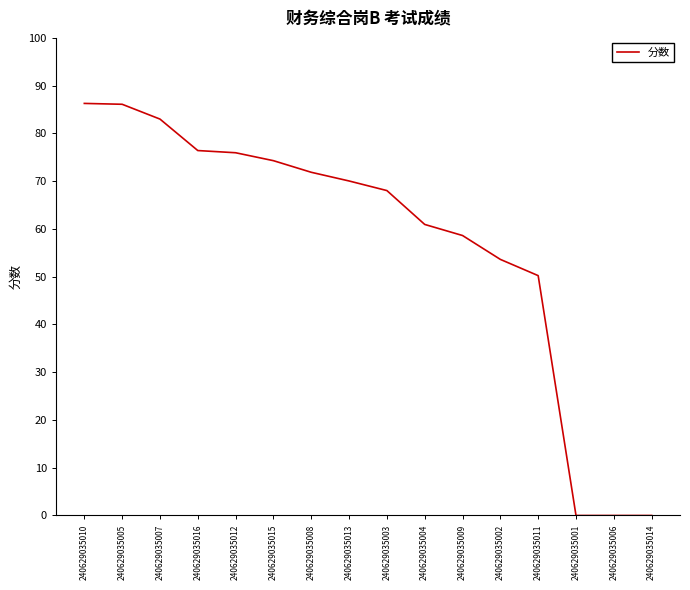

Is this an area chart (filled region under the line)?

No